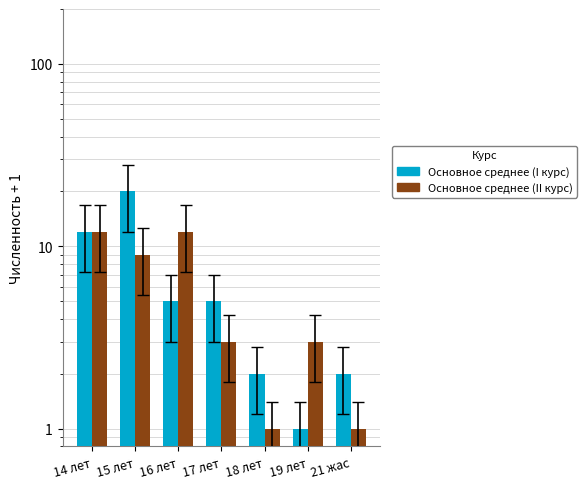

At how many categories does at least one series exceed 3?

4